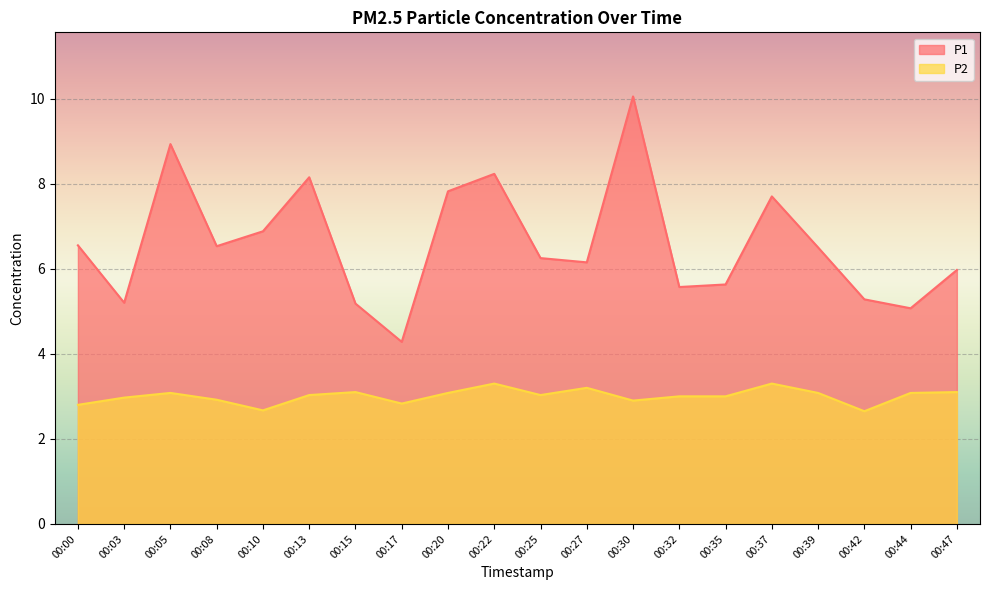

How many distinct data groups are displayed?

2